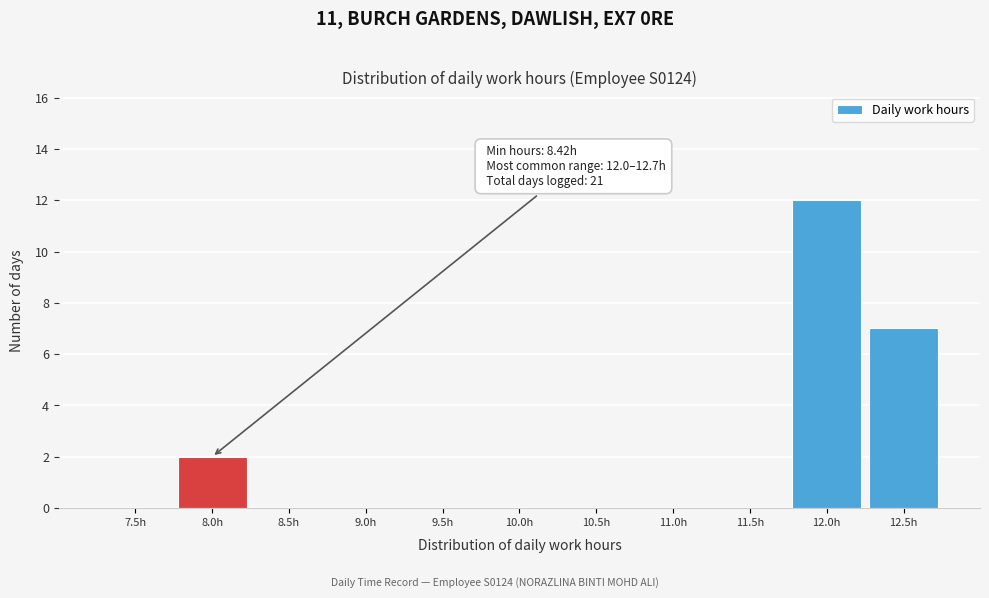

Reading right to left, extract all data points from this chart.

12.5h=7	12.0h=12	11.5h=0	11.0h=0	10.5h=0	10.0h=0	9.5h=0	9.0h=0	8.5h=0	8.0h=2	7.5h=0